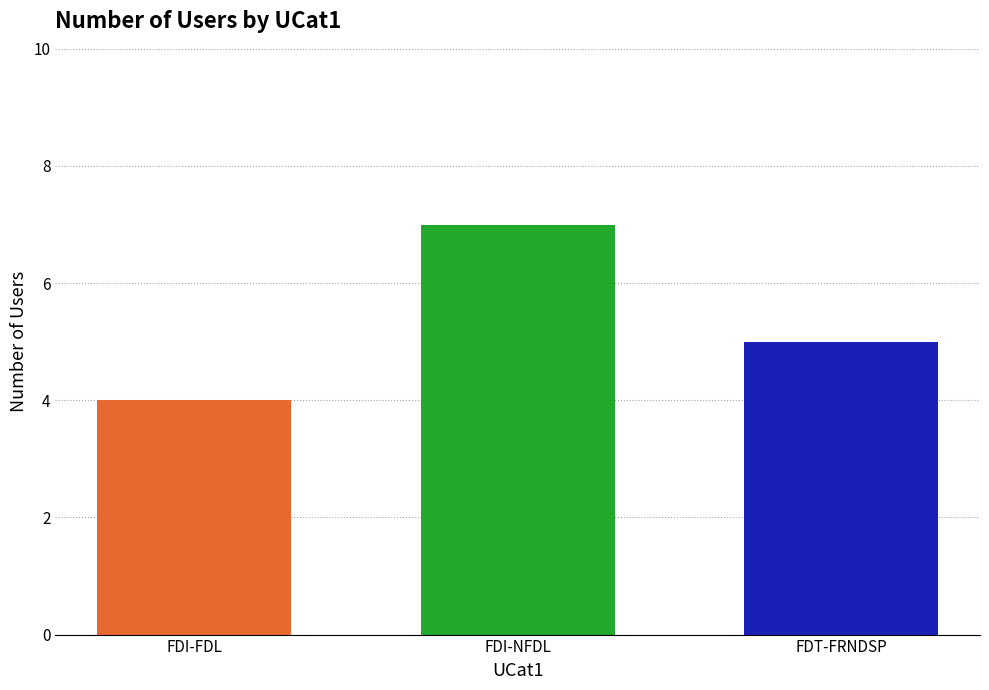

At which category does the chart reach its minimum across all series?

FDI-FDL